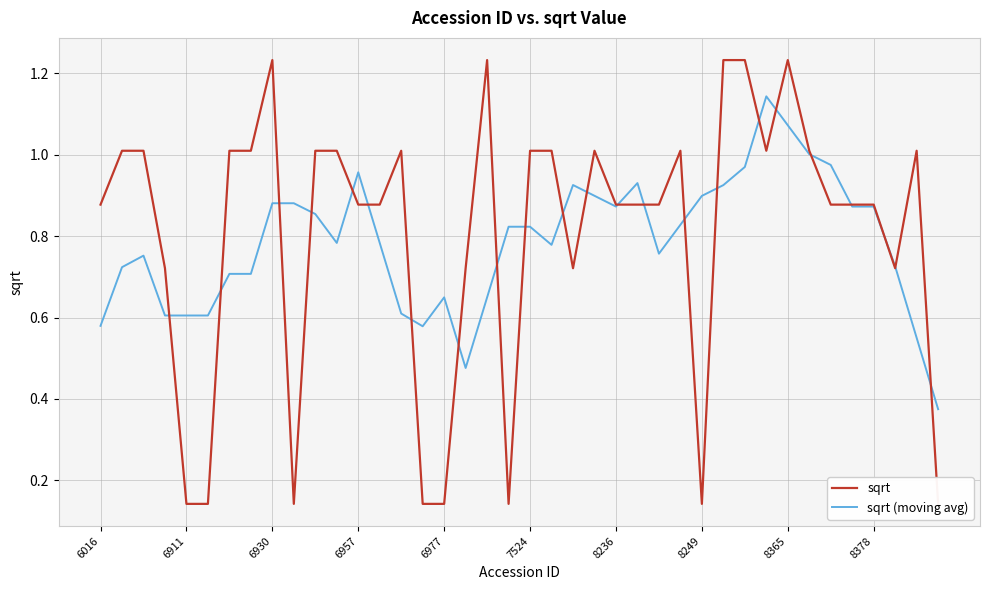

What is the total value across all series at 25?

1.8